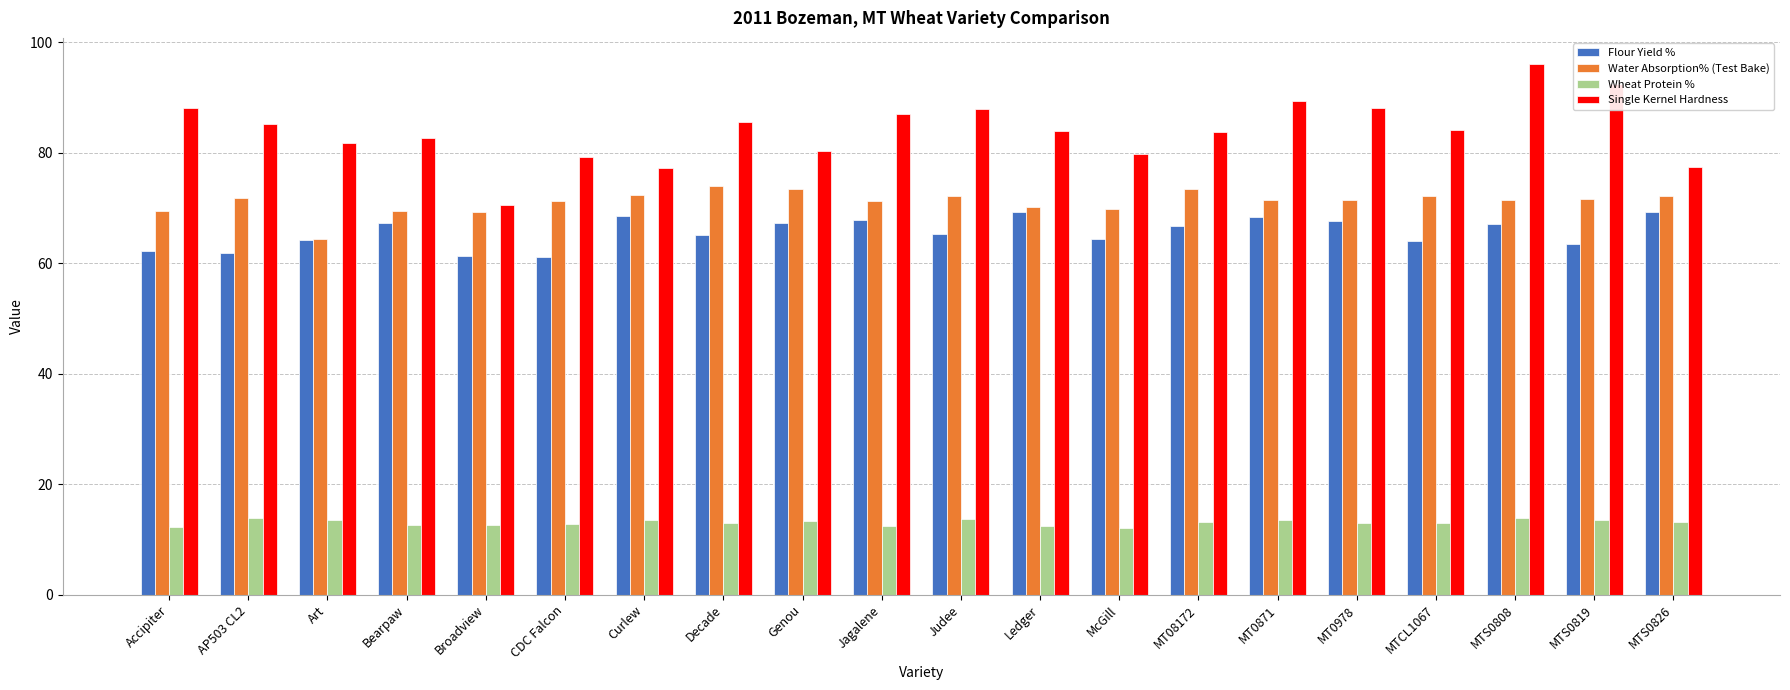

What is the label of the 15th bar from the right?

CDC Falcon